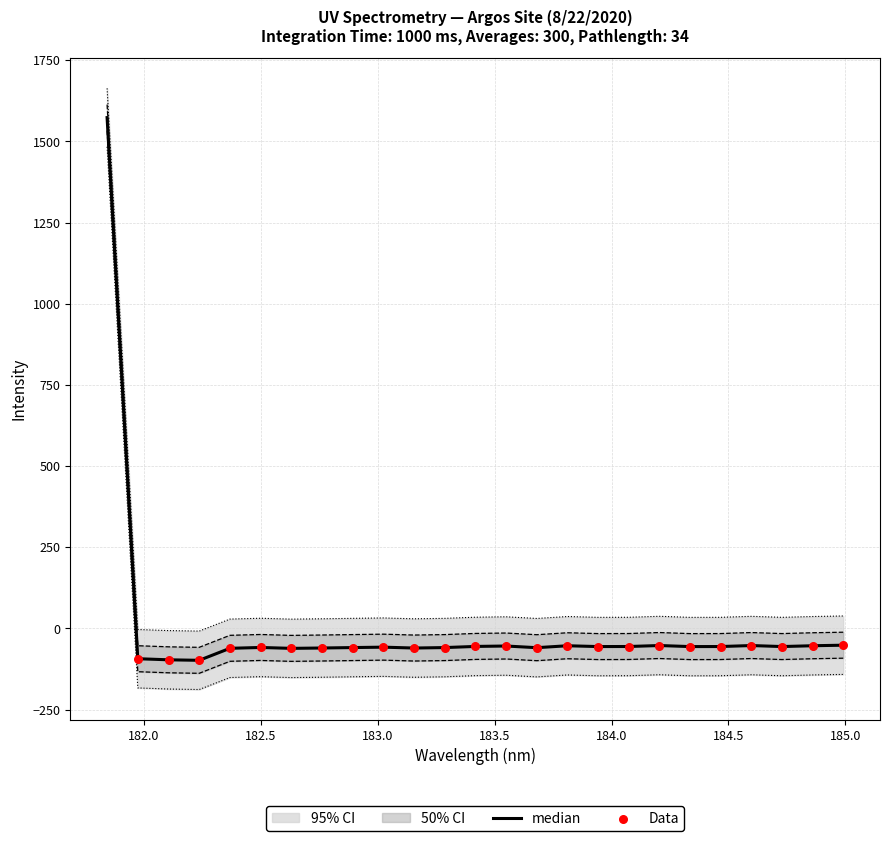

What is the change in value from 183.15513622 to 183.811206745?

+7.0